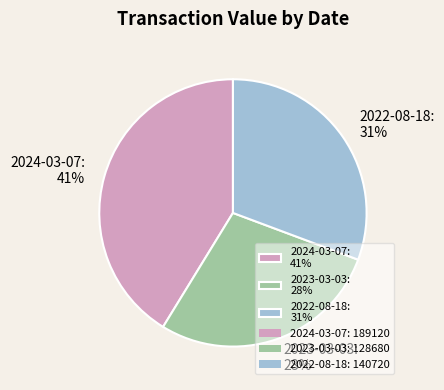

To the nearest percent, what is the average slice percentage?

33%